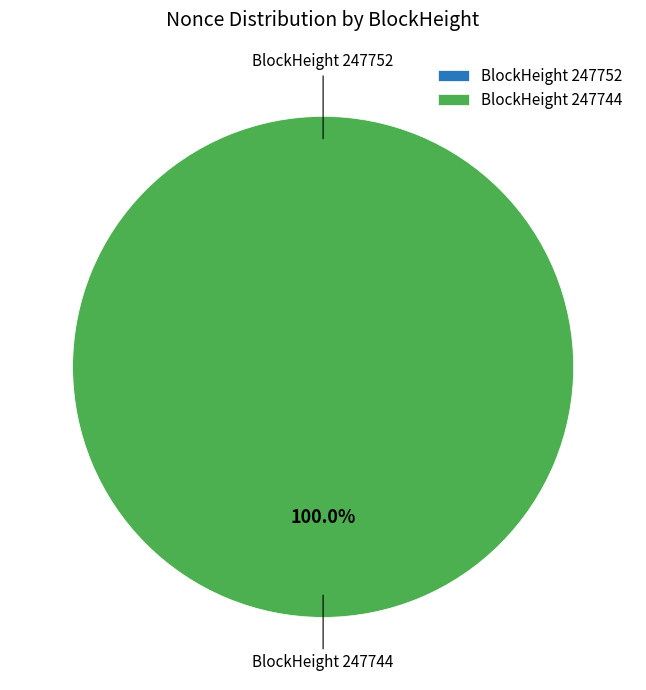

Is it true that 247744 is 100% of the pie?

True